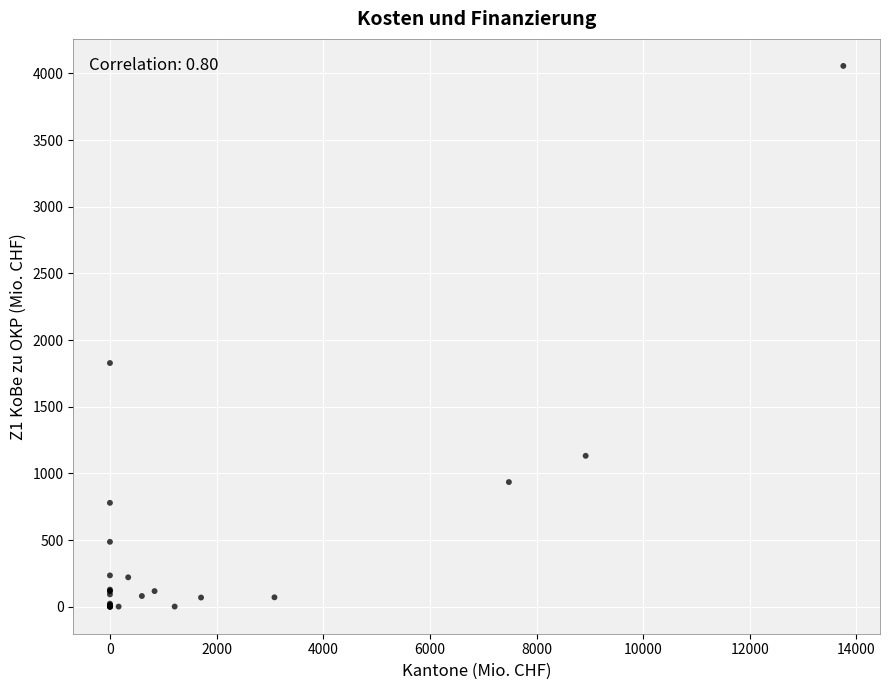

What Y value in the scatter plot is closest to 2027?

1827.4